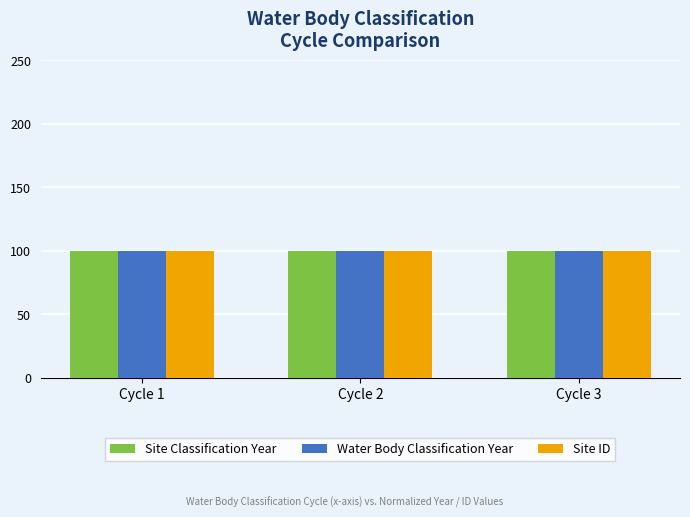

Where does the Water Body Classification Year series first go above 100?

Cycle 1